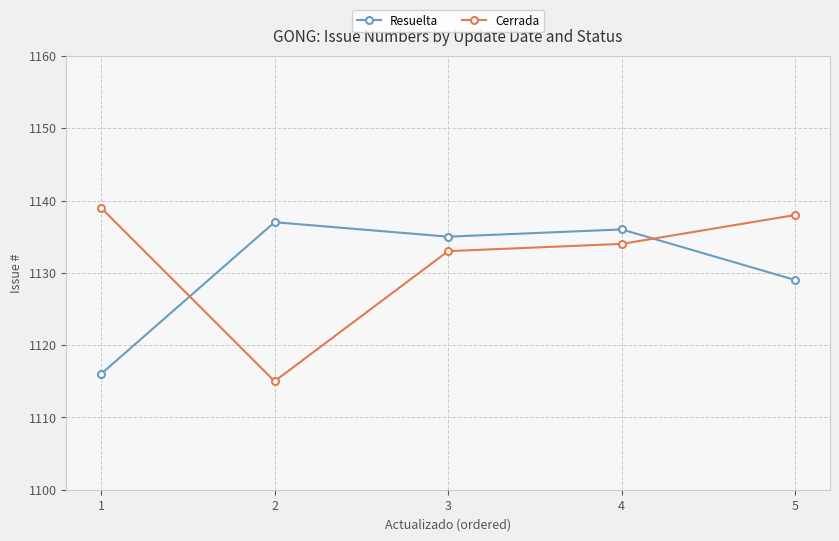

At which label does Resuelta reach its peak?

2